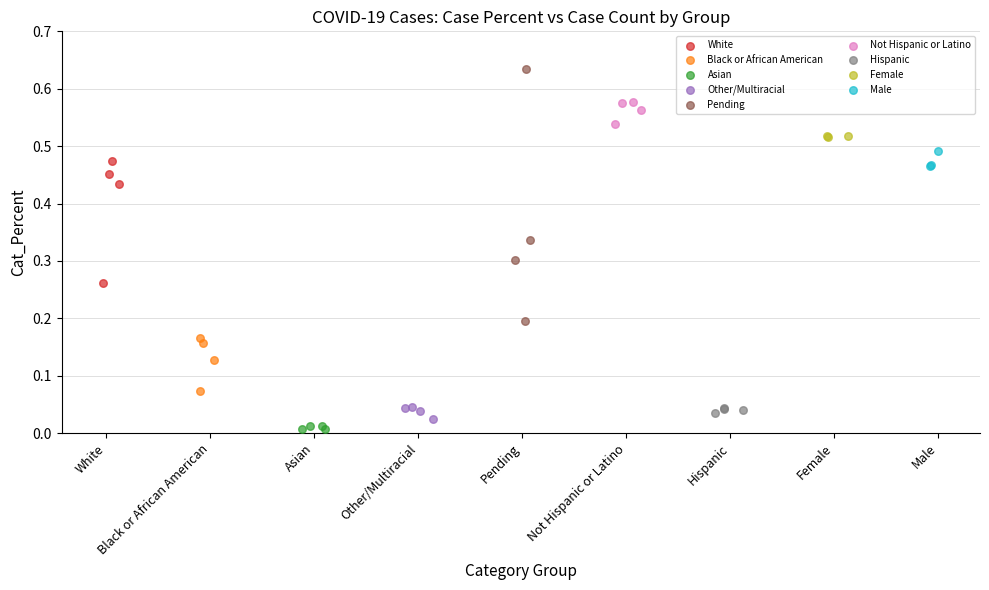

Which series reaches the maximum Y coordinate?

Pending